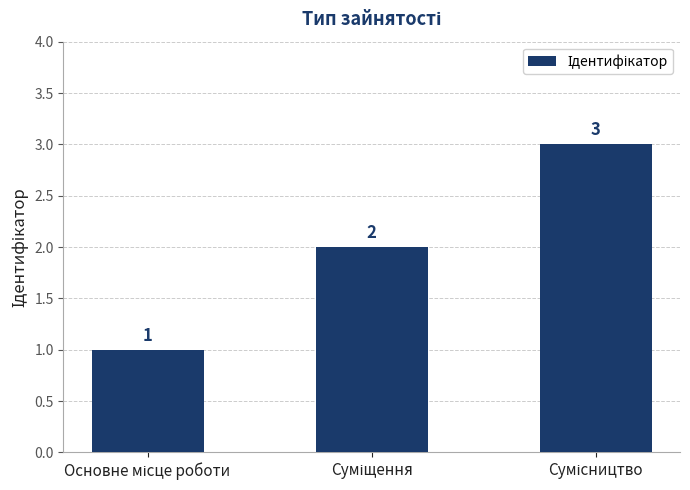

Count the values in the range 1 to 3.

3